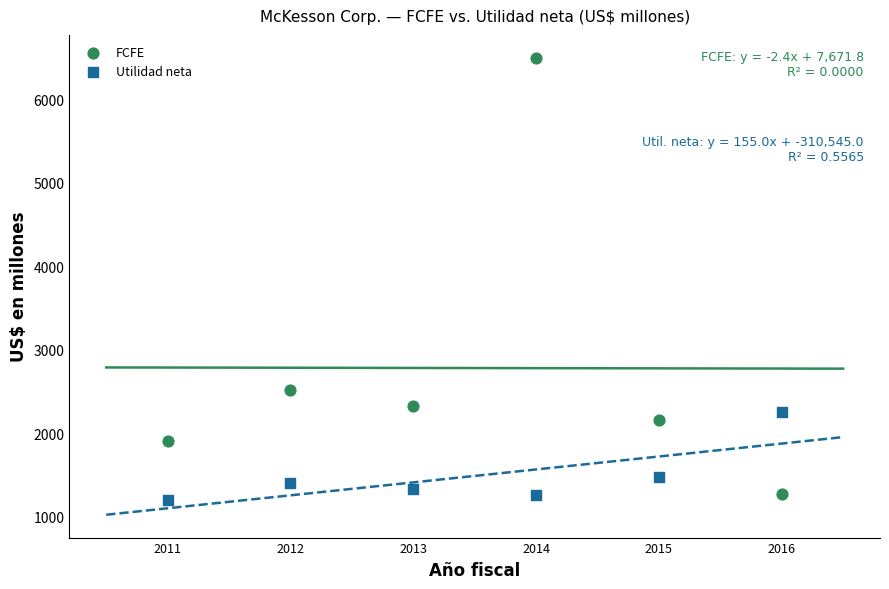

In the FCFE series, what Y value is closest to 3884?

2517